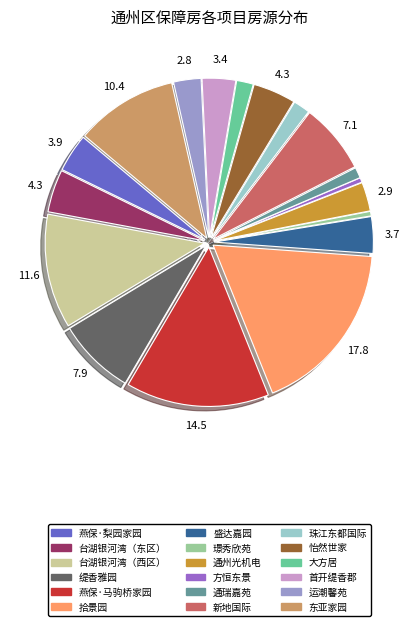

Count the number of slices in the pie.

18